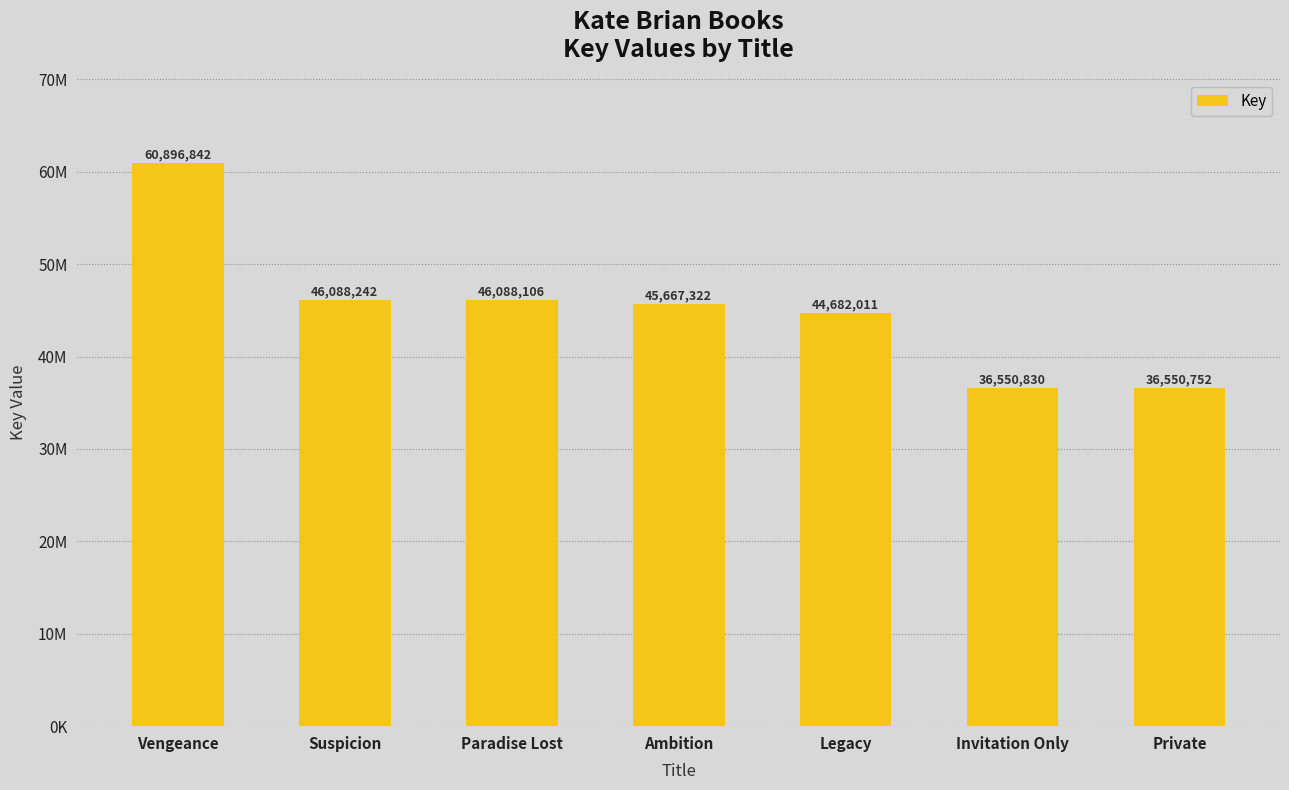

List the labels in order of value, largest first.

Vengeance, Suspicion, Paradise Lost, Ambition, Legacy, Invitation Only, Private